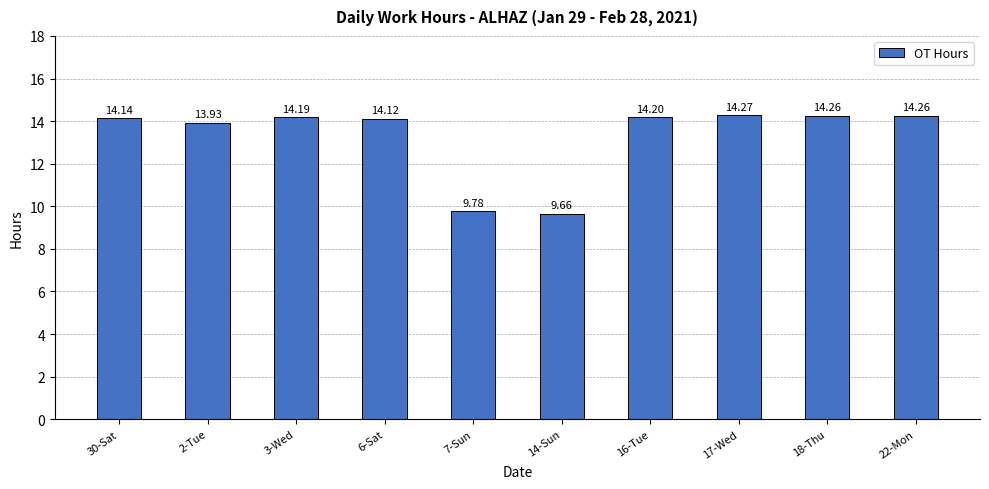

What is the sum of all values?

132.8